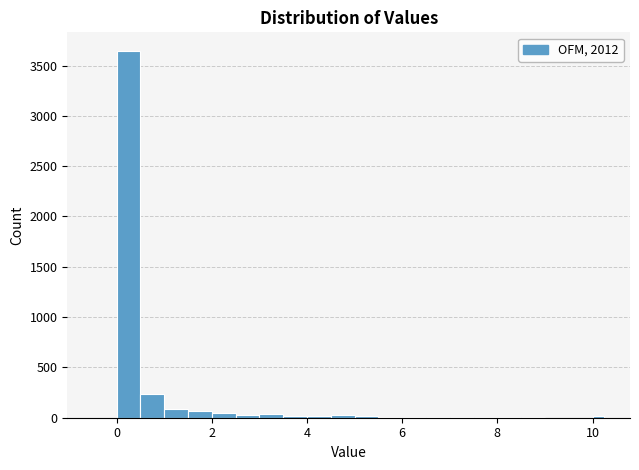

Around what value on the x-axis is the tallest bar? Give the approximate position of its centre, as read against the axis.

0.2